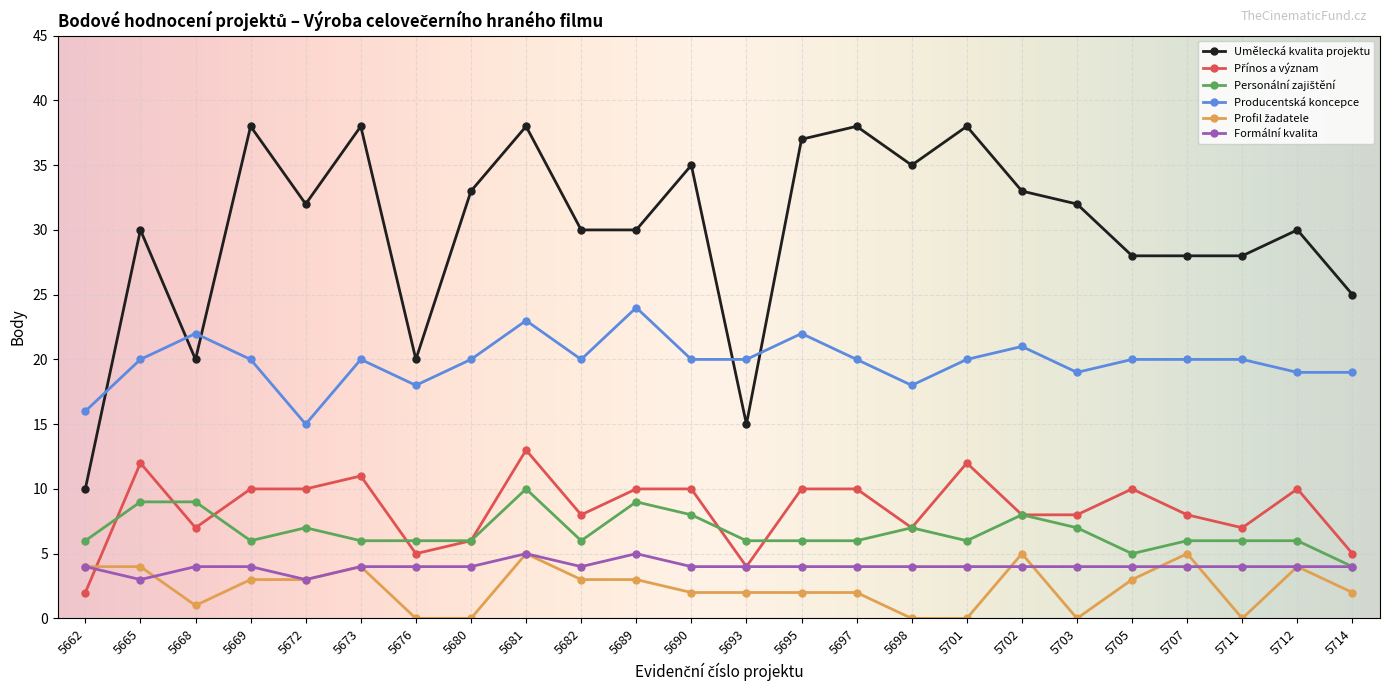

Between 5669 and 5707, which series saw the biggest shift?

Umělecká kvalita projektu